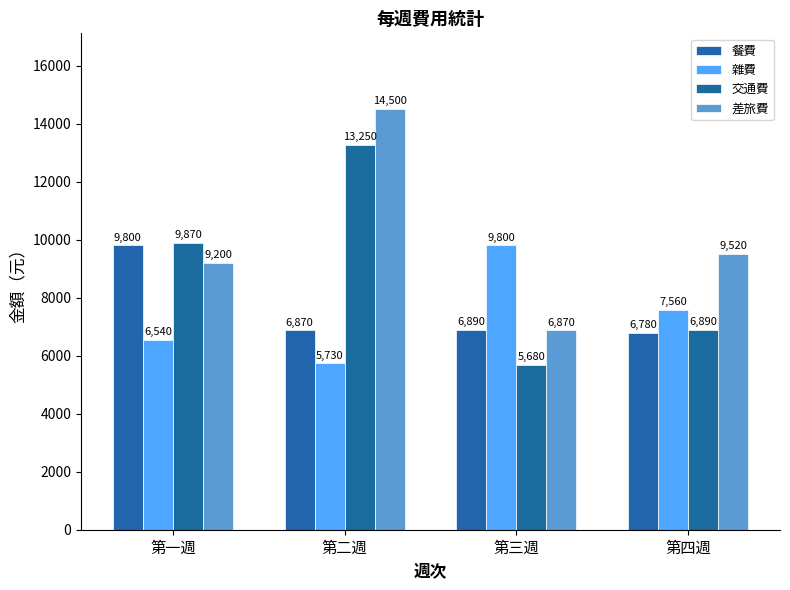

At which label is 交通費 closest to 9465?

第一週